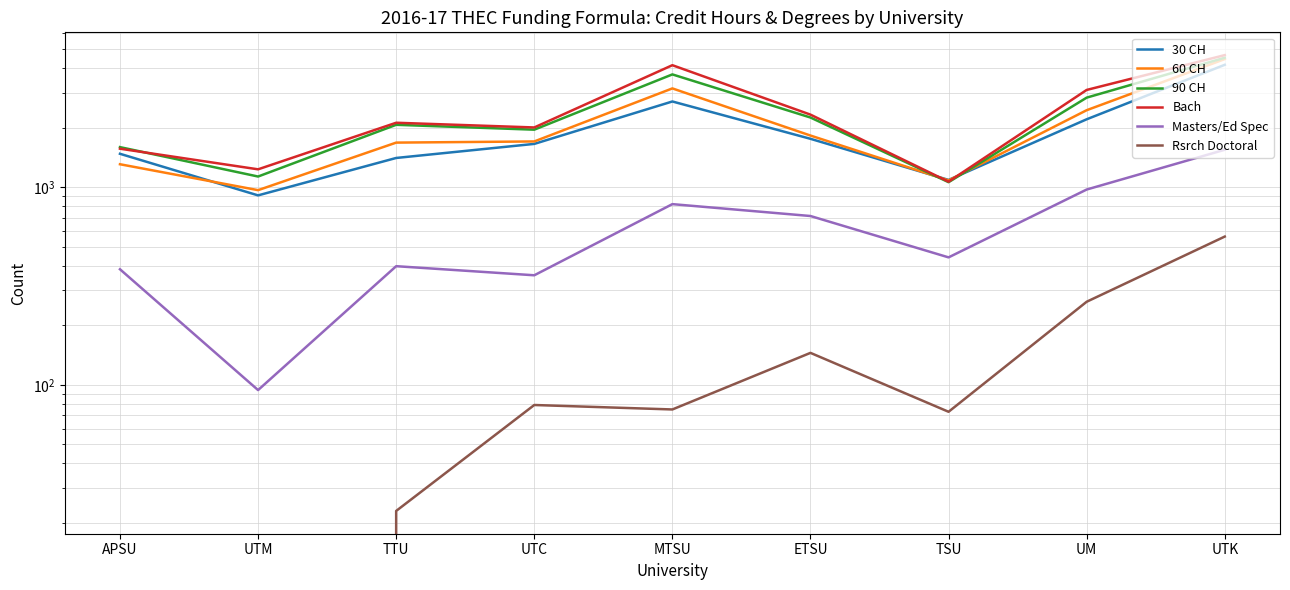

What is the value of the 60 CH point at the 7th from the left?

1081